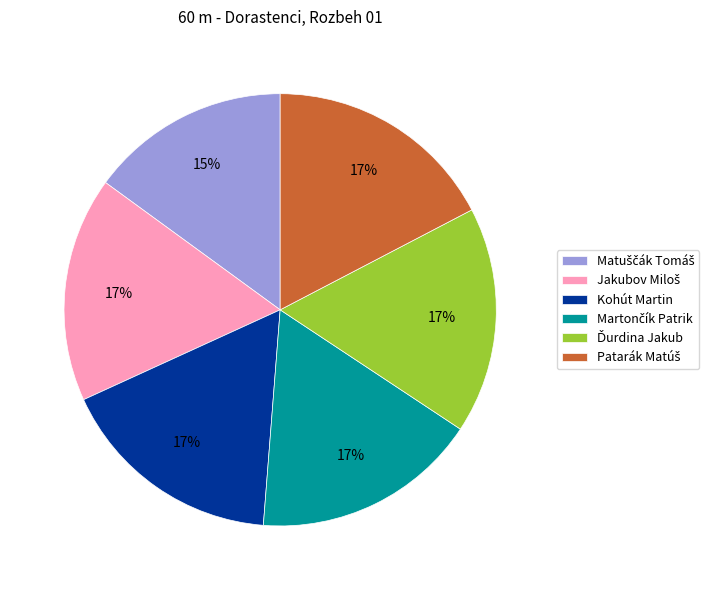

To the nearest percent, what portion does Kohút Martin represent?

17%